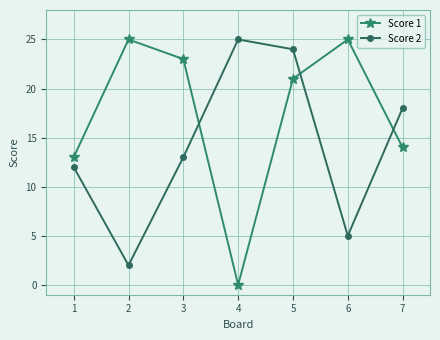

True or false: Score 1 has more than 0 points higher than both neighbors.

True